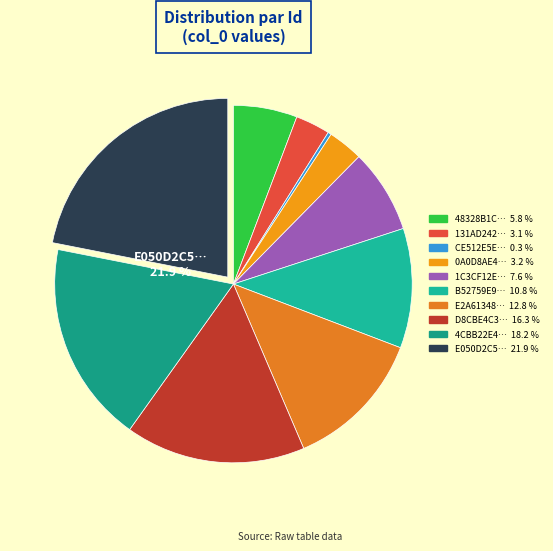

What is the total percentage of 1C3CF12EA58A5F642B6ED6330683E6A6 and CE512E5E02C15BE242C65C723782568F?

7.9%